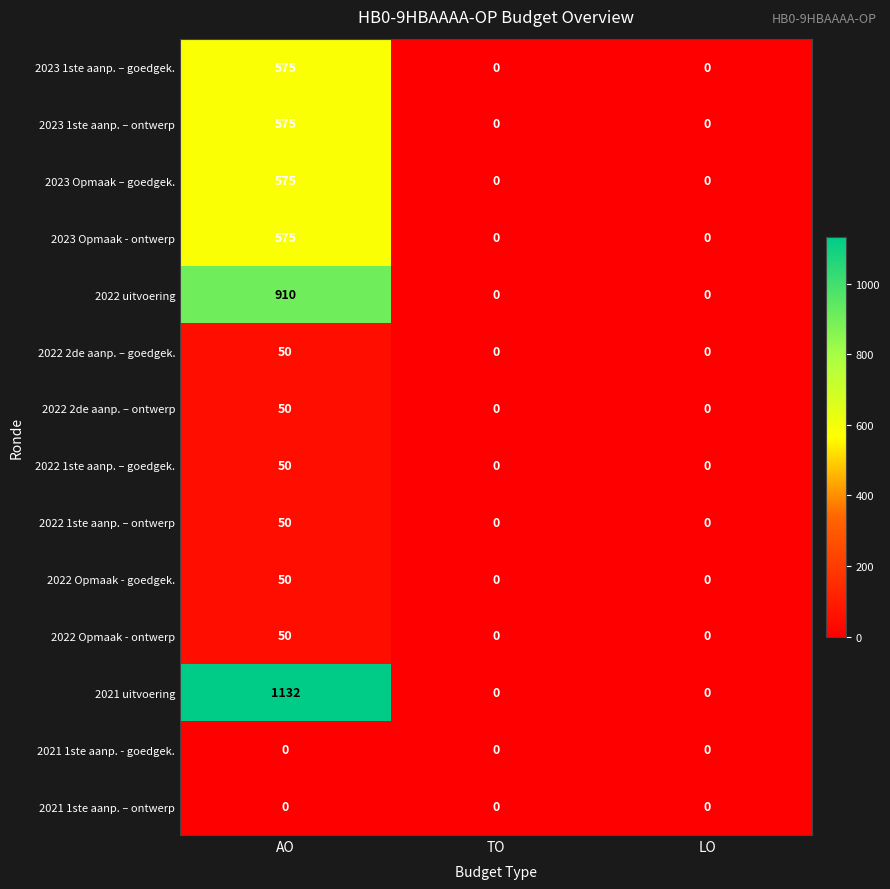

Count the 2022 Opmaak - goedgek. values in the range 0 to 50.

3